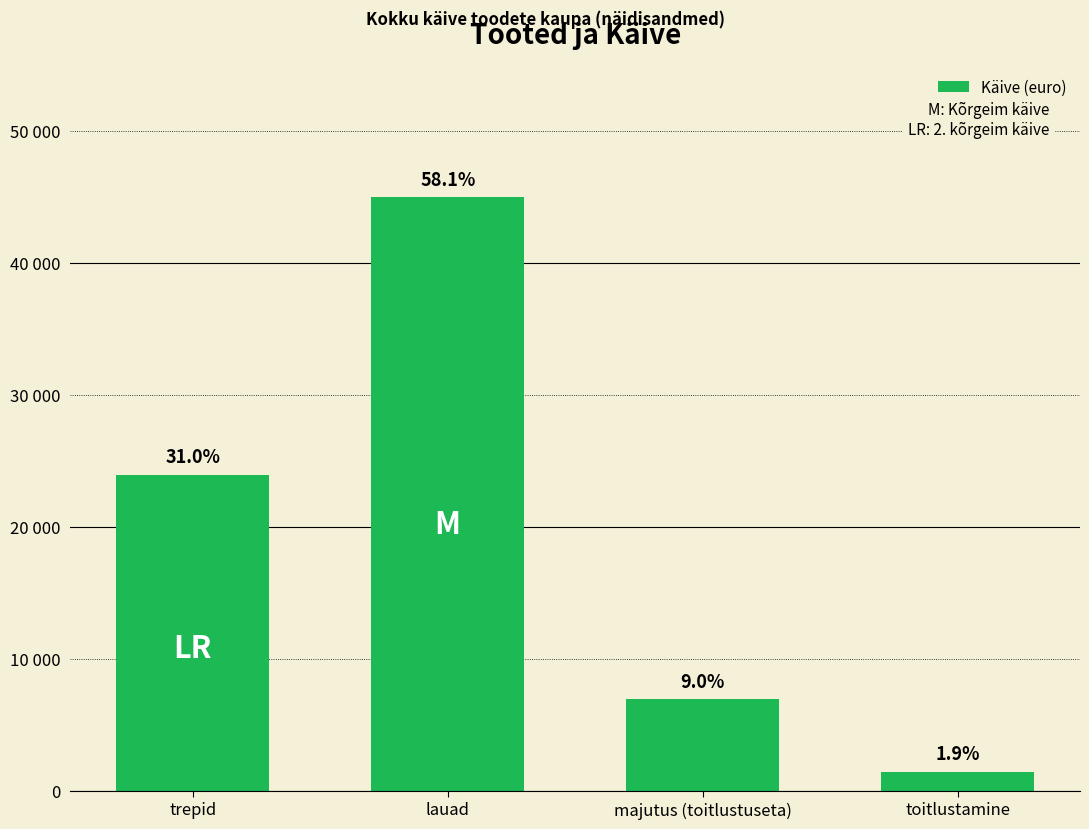

How many values are below 24000?

2